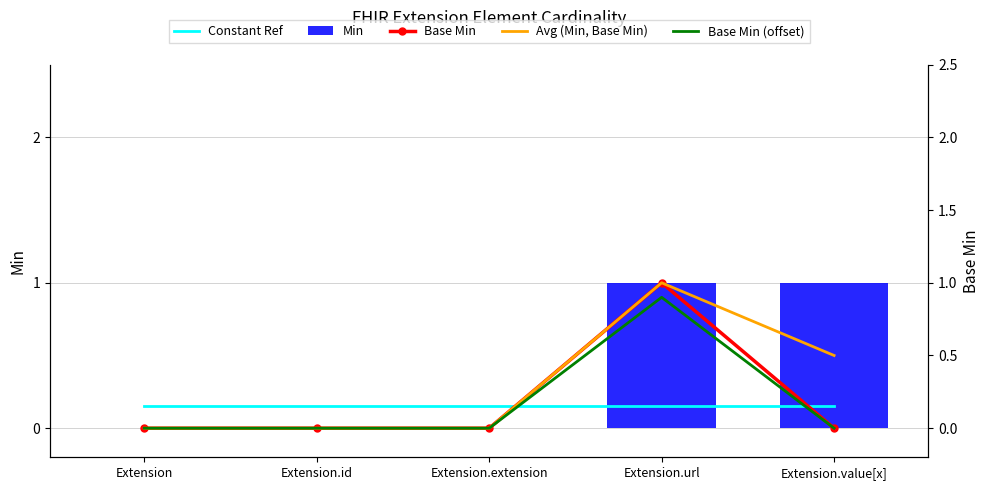

What is the label of the 5th bar from the left?

Extension.value[x]